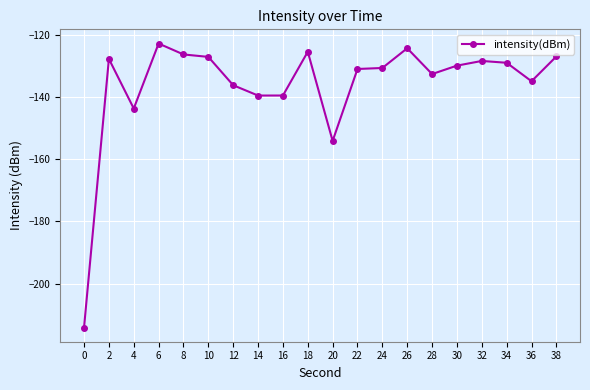

What is the difference between the maximum and minimum values?

91.4